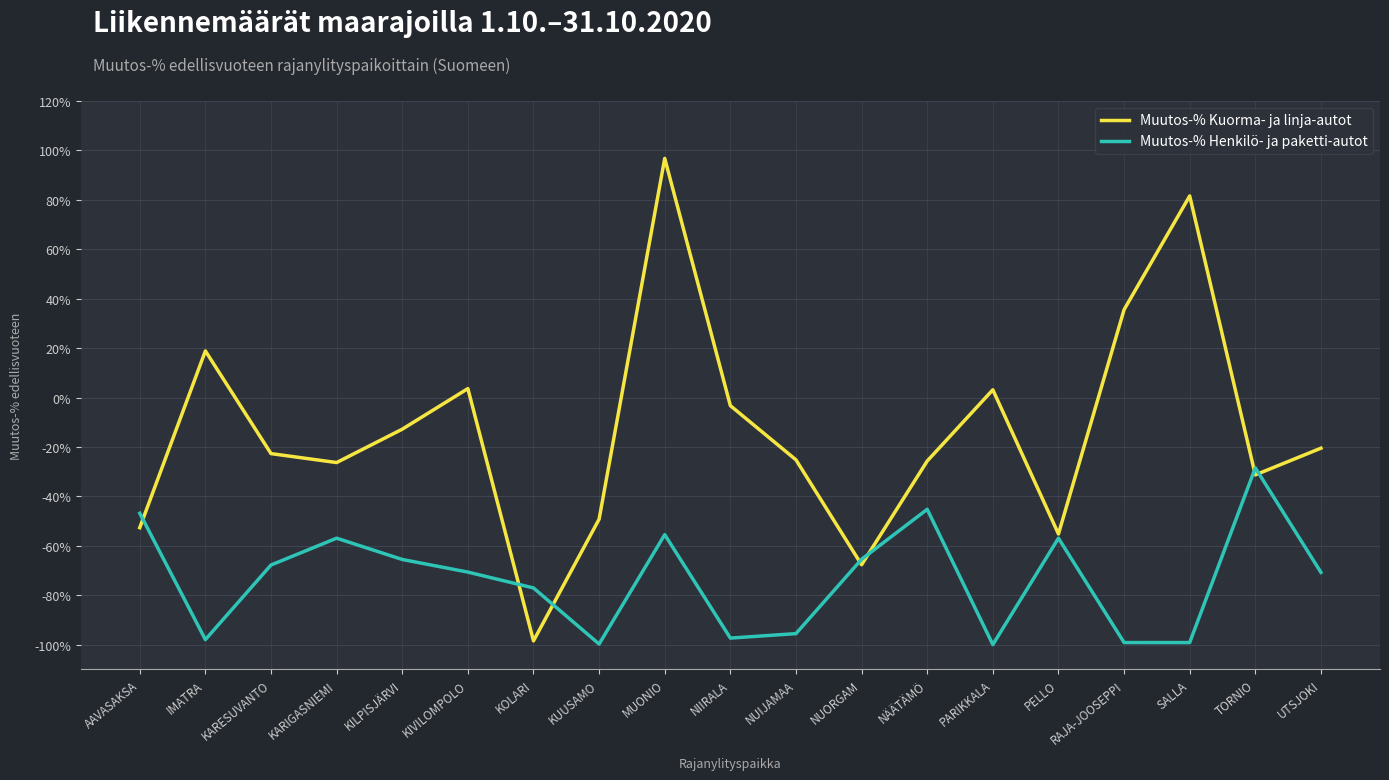

What is the sum of the Muutos-% Kuorma- ja linja-autot values at NUORGAM and KUUSAMO?

-116.9